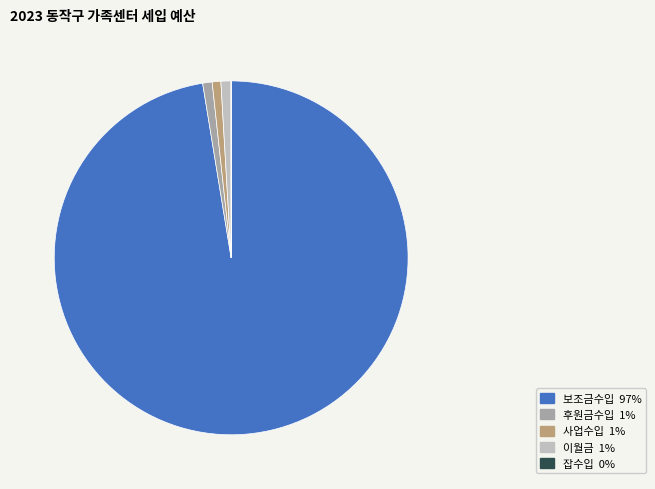

Which slice represents more than half of the pie?

보조금수입